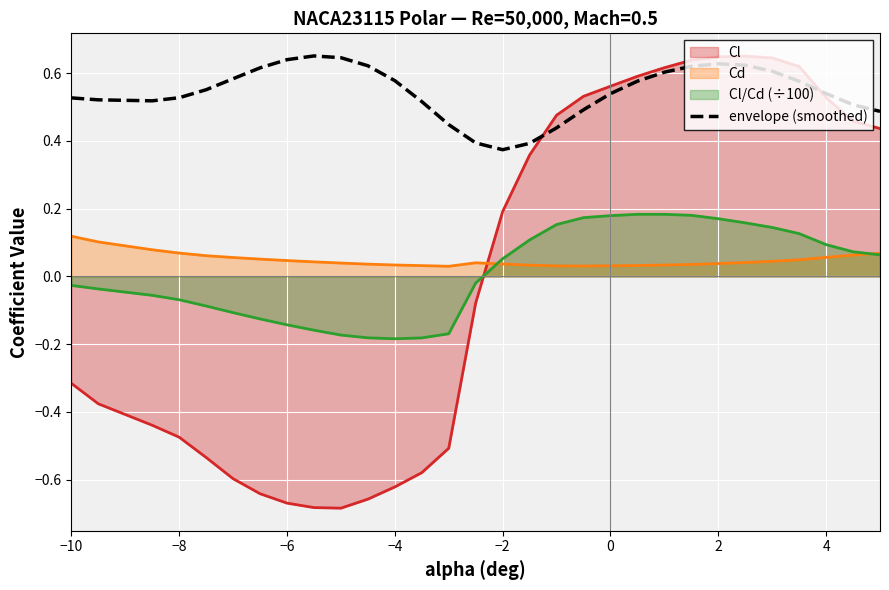

True or false: Cd and envelope (smoothed) cross at least once.

False